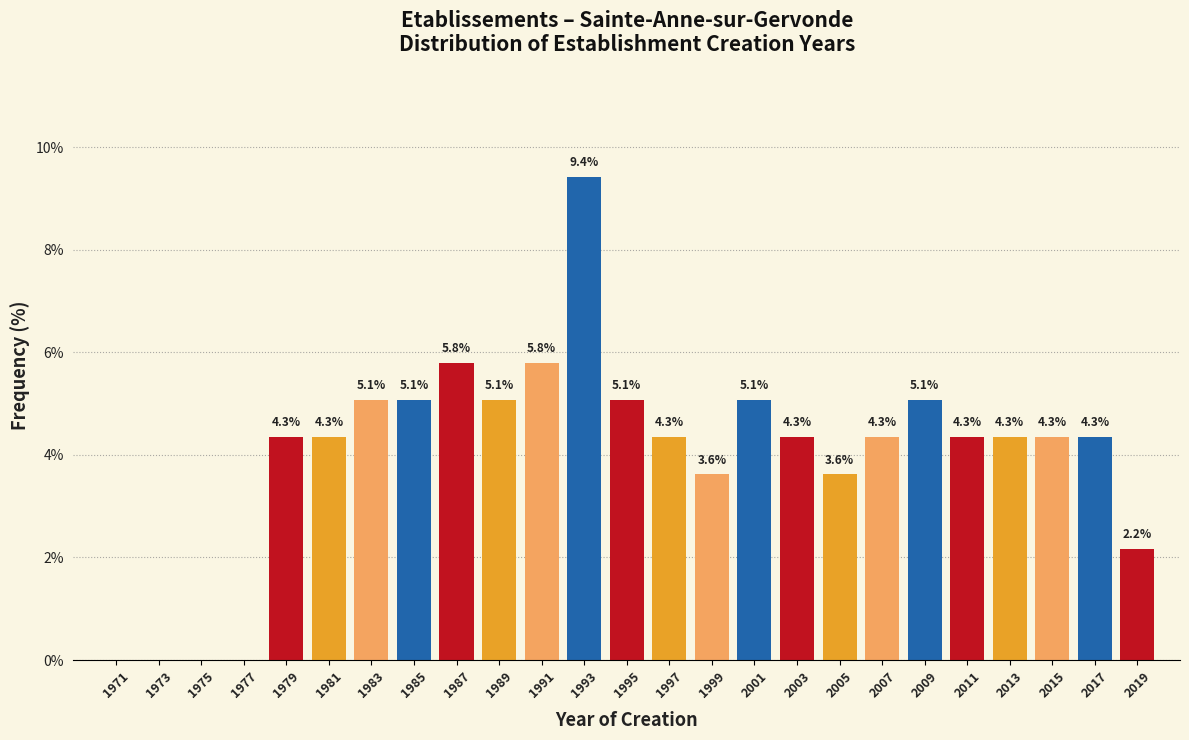

Which range on the x-axis has the tallest bar?

1992 to 1994